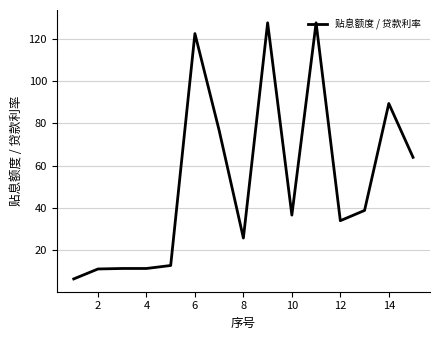

What is the minimum value shown in the chart?

6.1